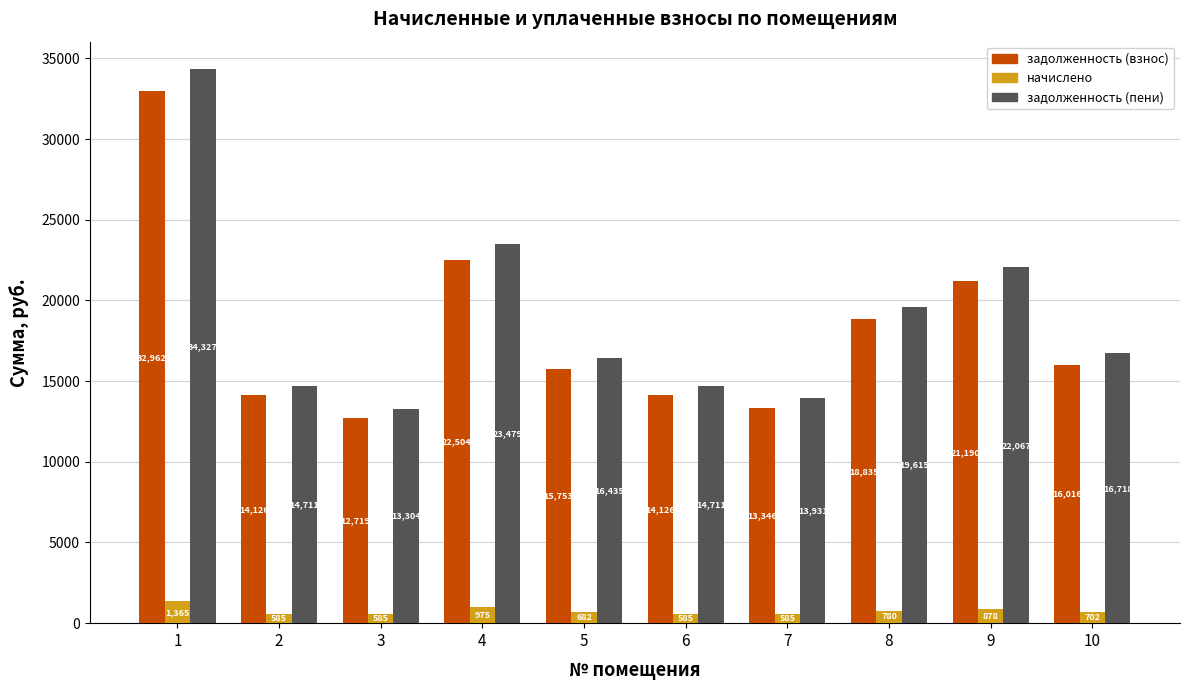

List the series in order of their peak value, lowest first.

начислено, задолженность (взнос), задолженность (пени)